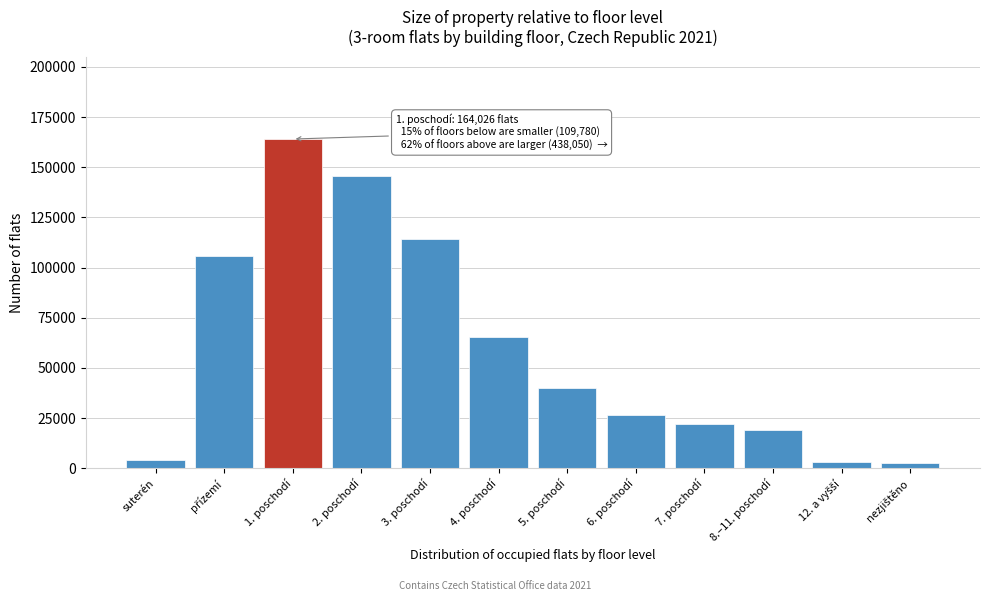

What is the average value?

59321